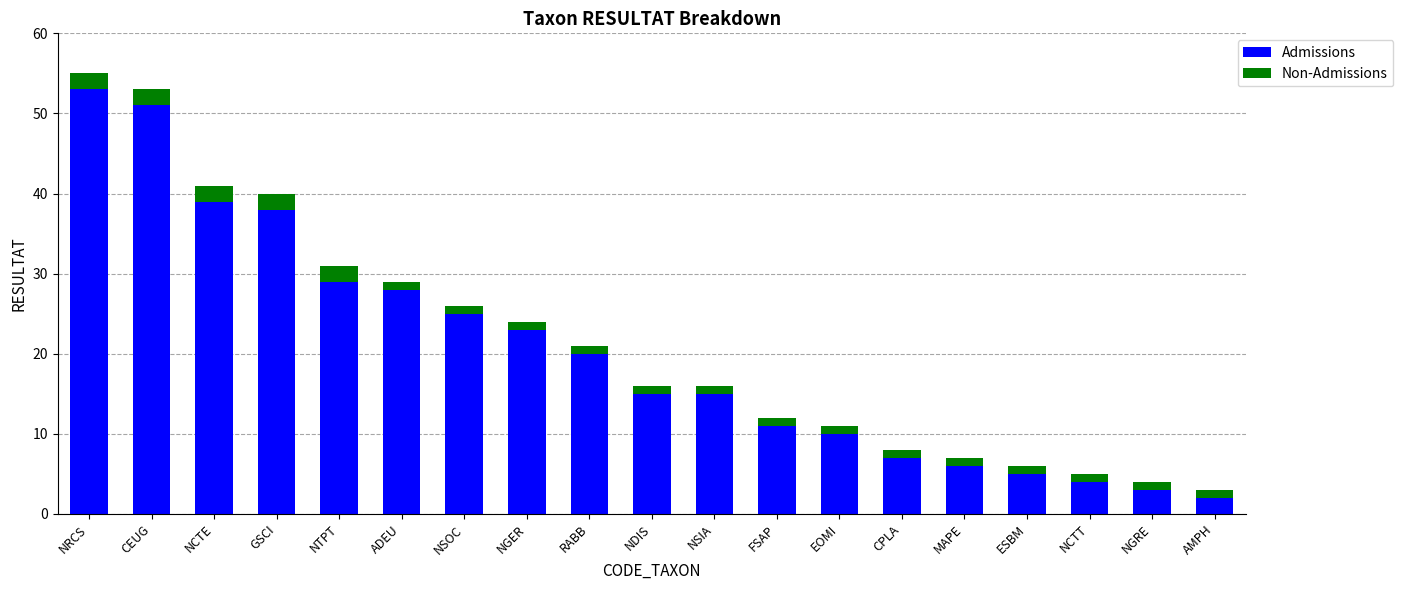

What are all the series names shown in the legend?

Admissions, Non-Admissions